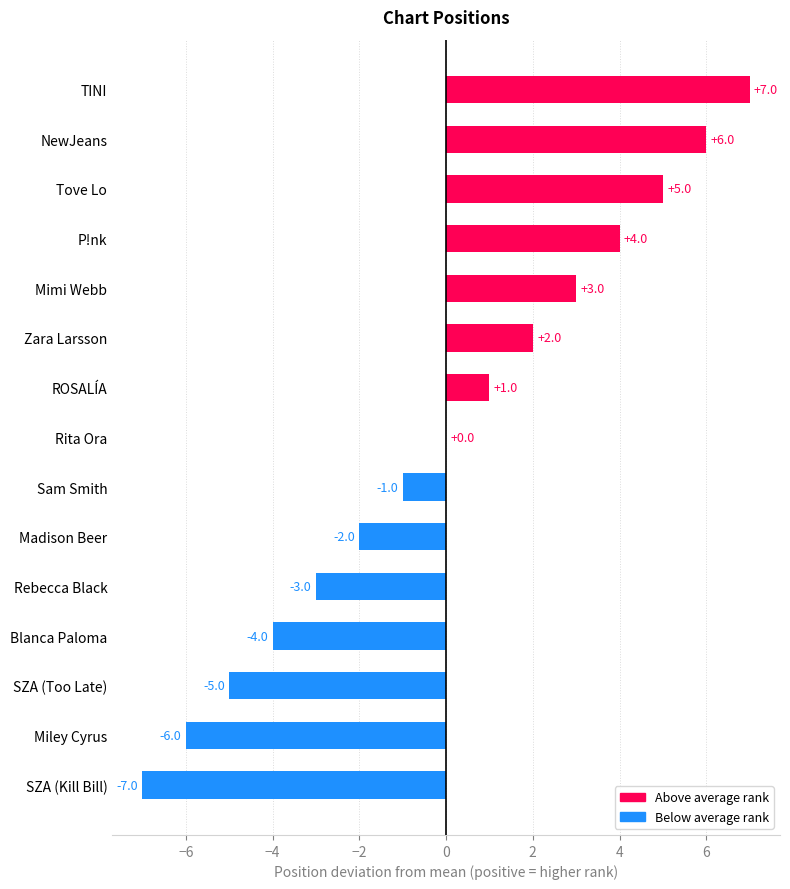

The value at Rebecca Black is -4. True or false?

False